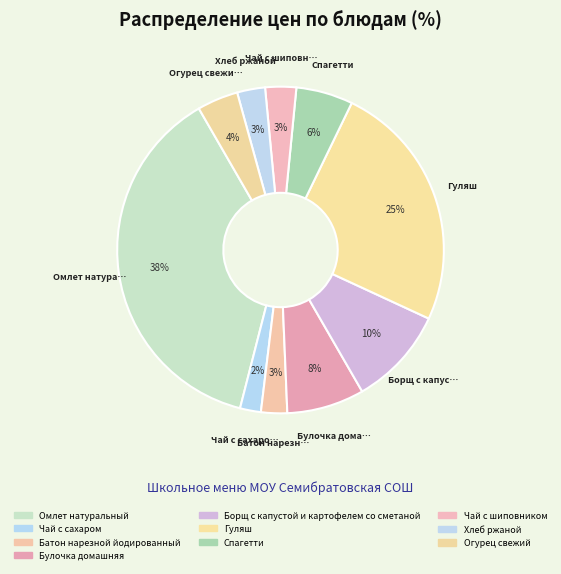

How many slices are in this pie chart?

10